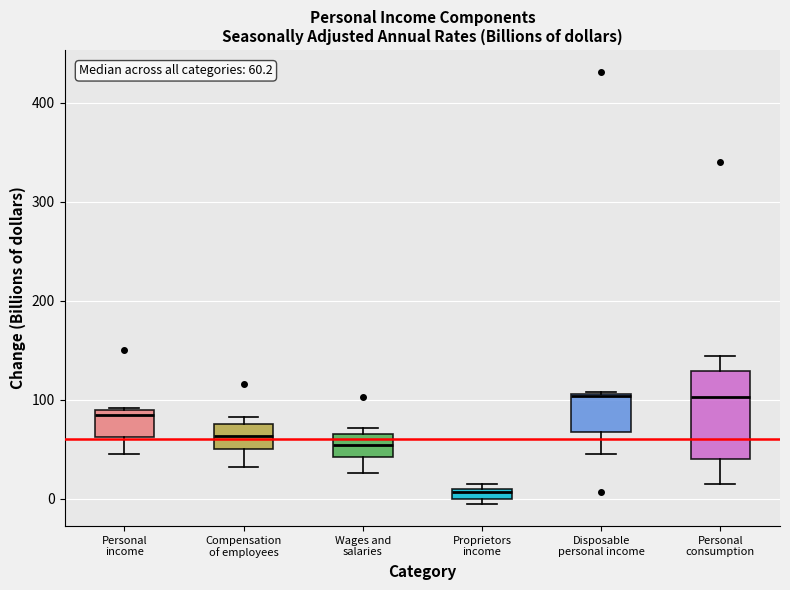

Comparing the boxes themselves (not the whiskers), which one is the tallest?

Personal consumption